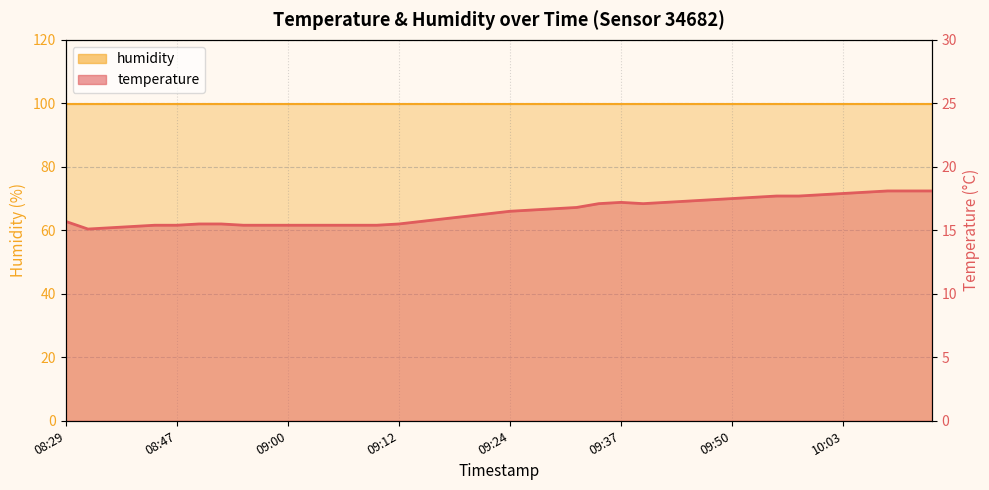

How many points are higher than both their immediate neighbors (excluding endpoints)?

1